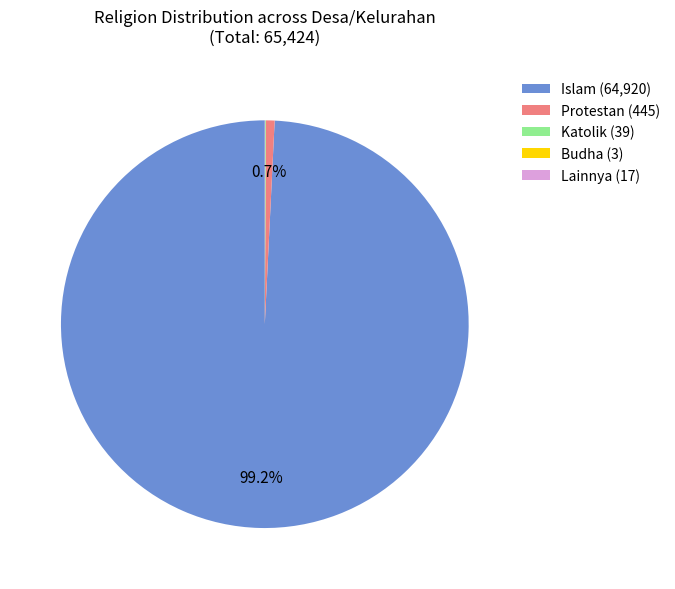

To the nearest percent, what is the average slice percentage?

20%